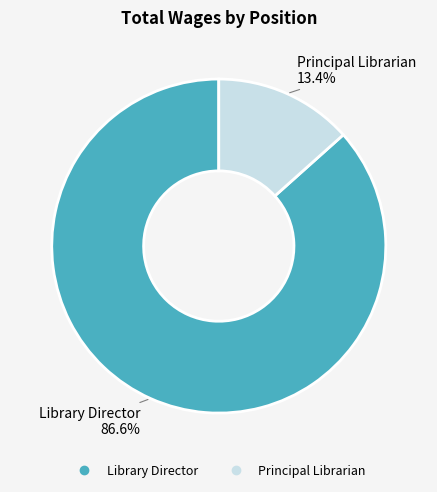

Between Principal Librarian and Library Director, which is larger?

Library Director